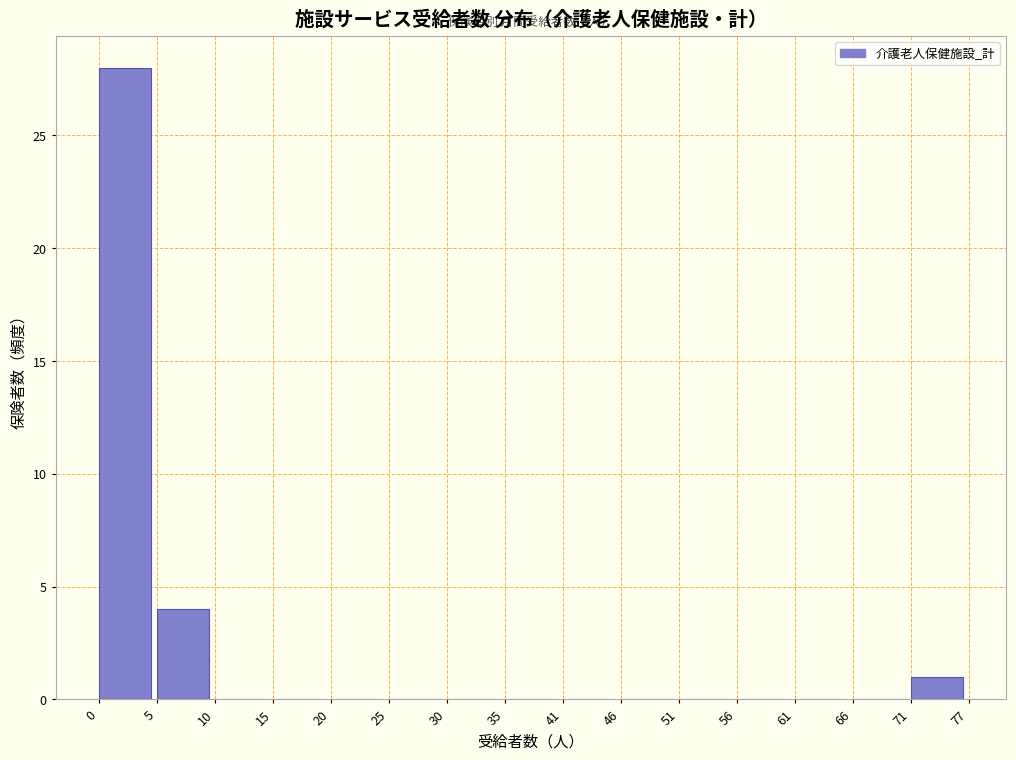

Reading left to right, extract all data points from this chart.

0=28	5=4	10=0	15=0	20=0	25=0	30=0	35=0	41=0	46=0	51=0	56=0	61=0	66=0	71=1